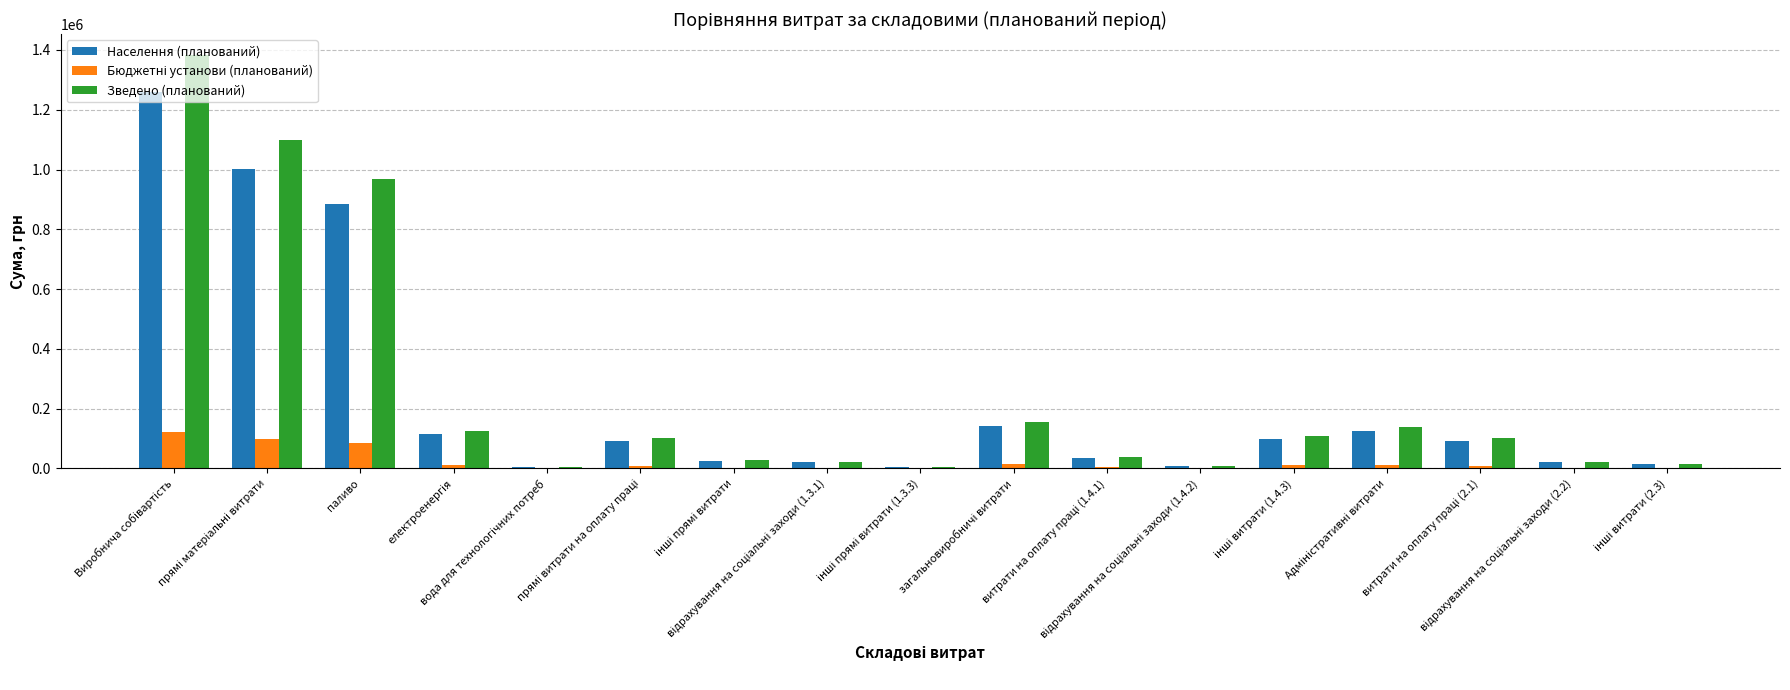

Does the chart contain stacked bars?

No